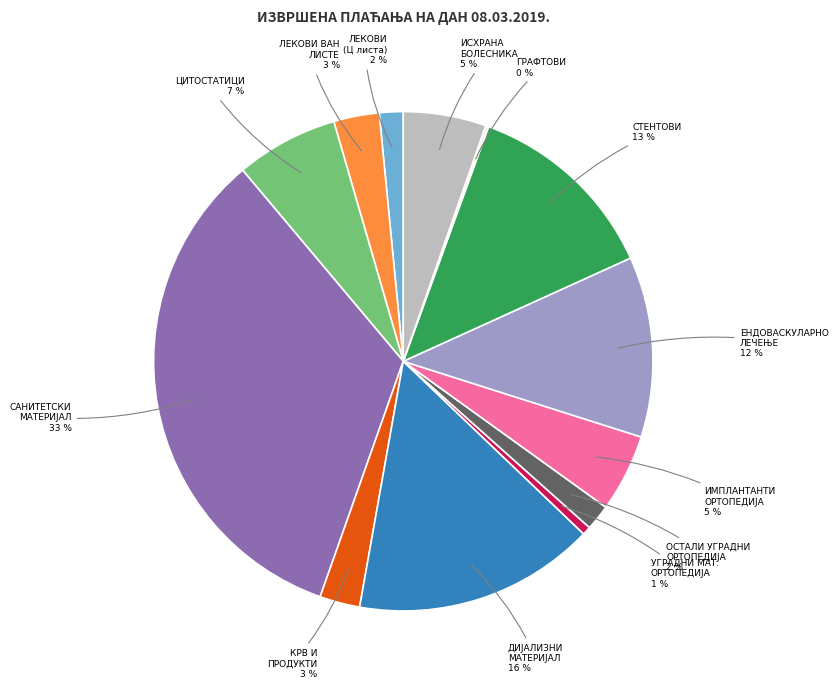

To the nearest percent, what percentage of the pie is ИСХРАНА БОЛЕСНИКА?

5%